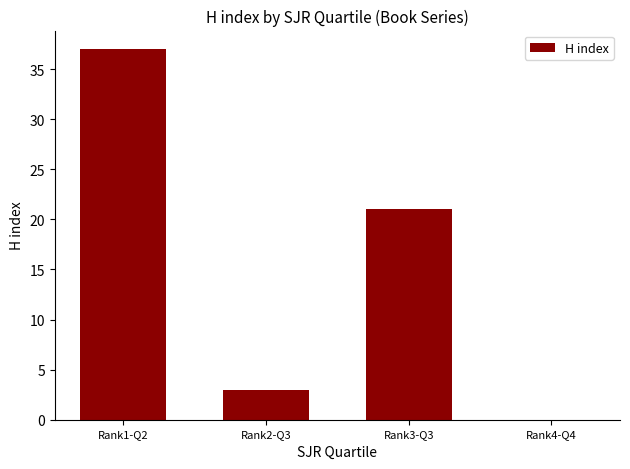

At which label is the value closest to 18?

Rank3-Q3